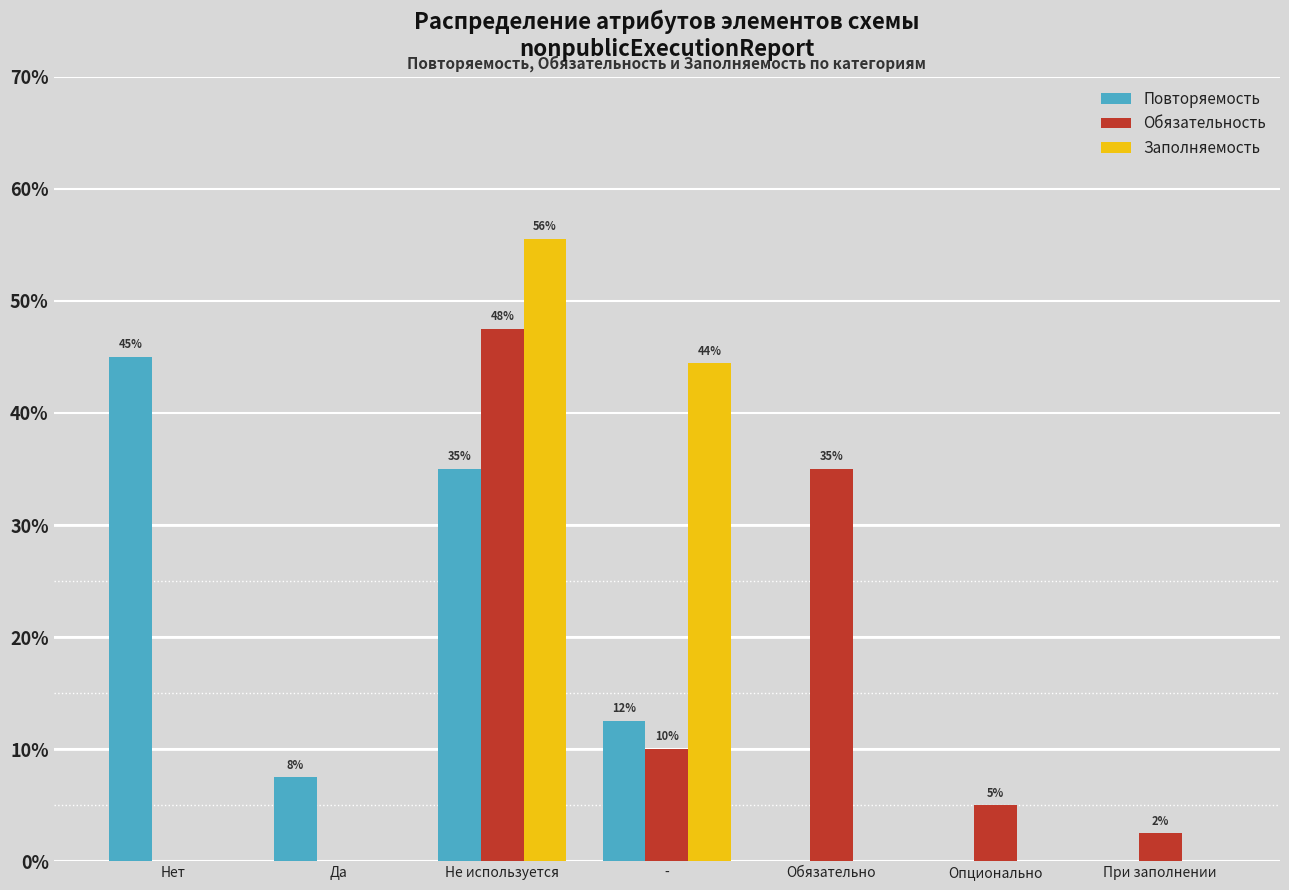

What are all the series names shown in the legend?

Повторяемость, Обязательность, Заполняемость